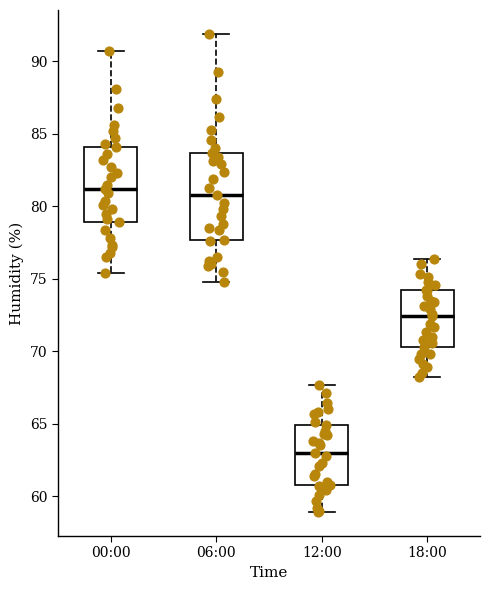

Where does the median line of the box for 06:00 sit on the y-axis? The values are not printed on the chart, so give them approximately, as read against the axis.

81.0